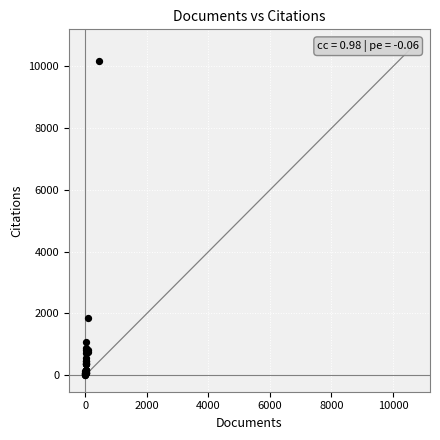

What Y value in the scatter plot is closest to 5083?

1839